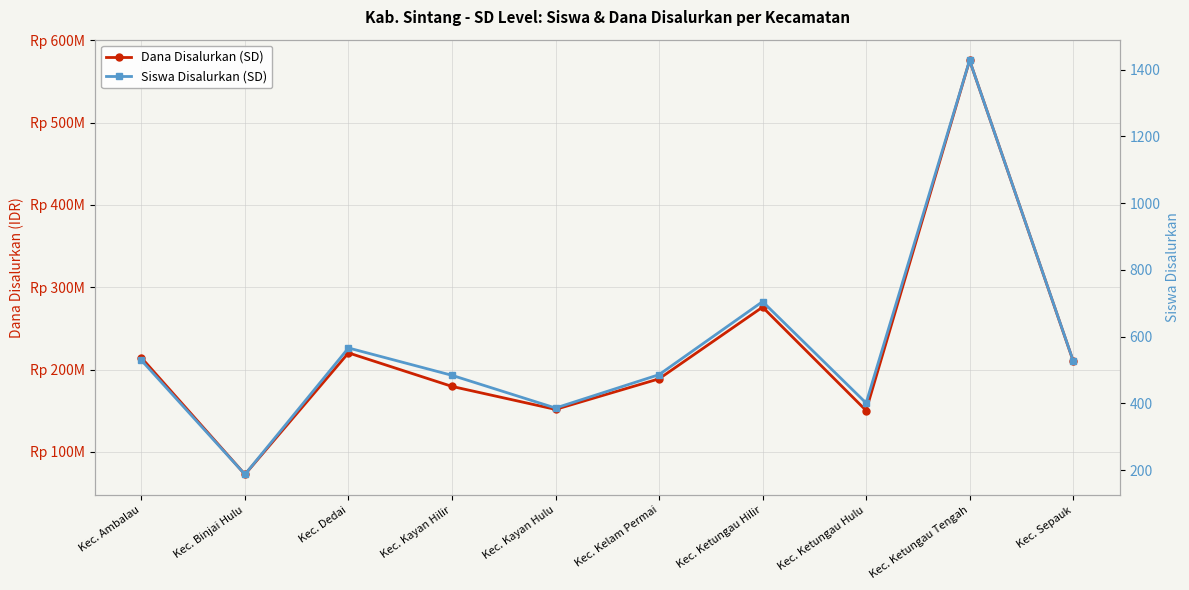

Which series changed the most between Kec. Ambalau and Kec. Ketungau Hilir?

Dana Disalurkan (SD)